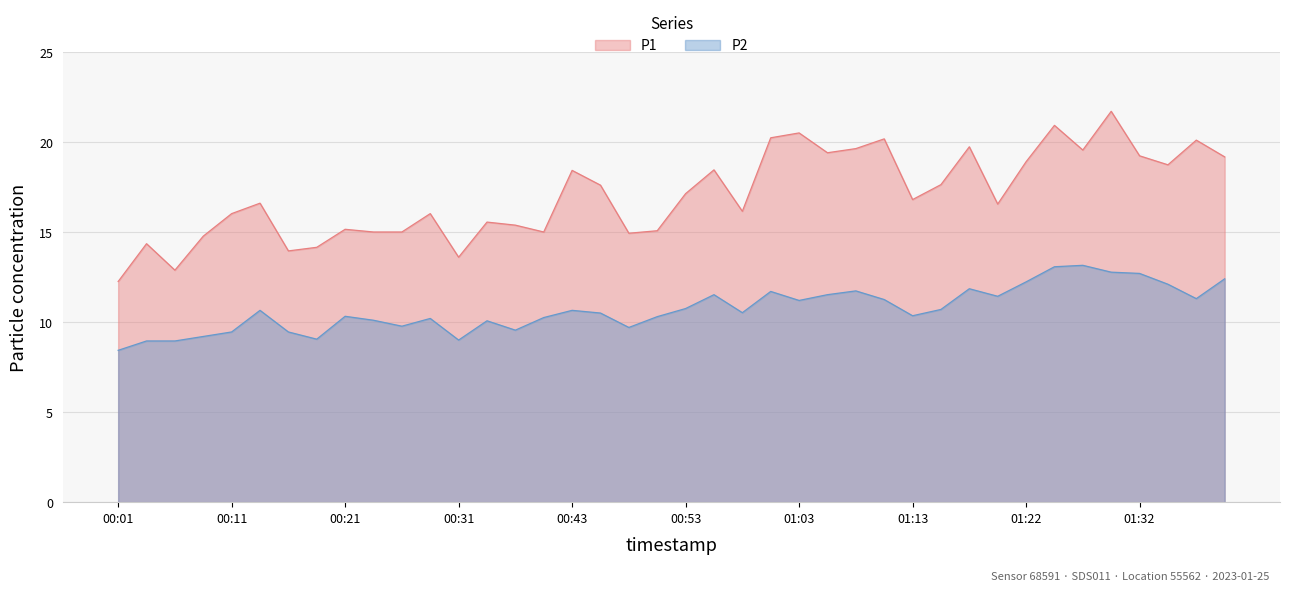

In P2, how many points are higher than both neighbors (excluding endpoints)?

10